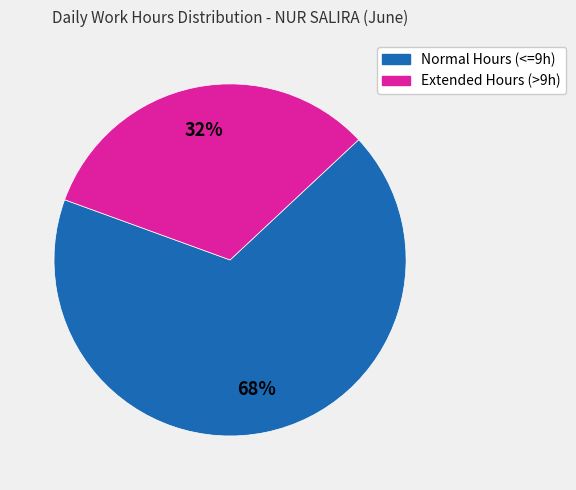

To the nearest percent, what is the average slice percentage?

50%